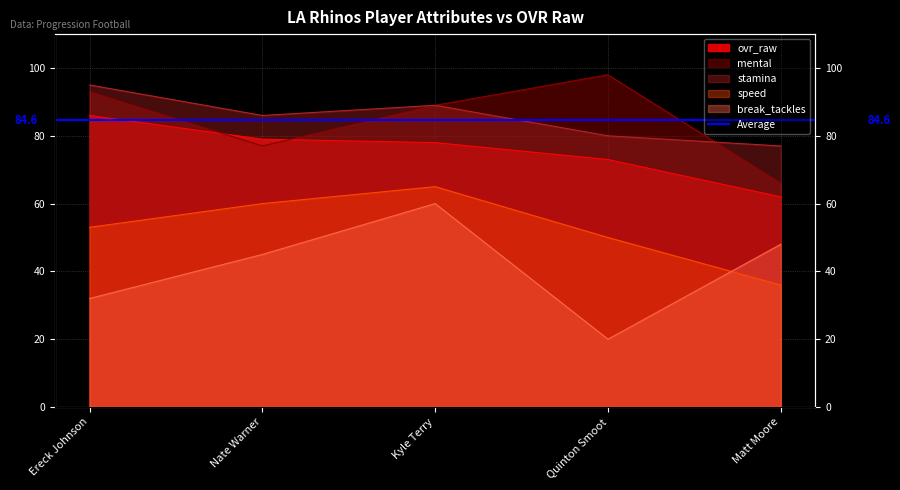

Reading left to right, what are all the values shown in this chart?

ovr_raw: 86	79	78	73	62
speed: 53	60	65	50	36
mental: 93	77	89	98	66
stamina: 95	86	89	80	77
break_tackles: 32	45	60	20	48